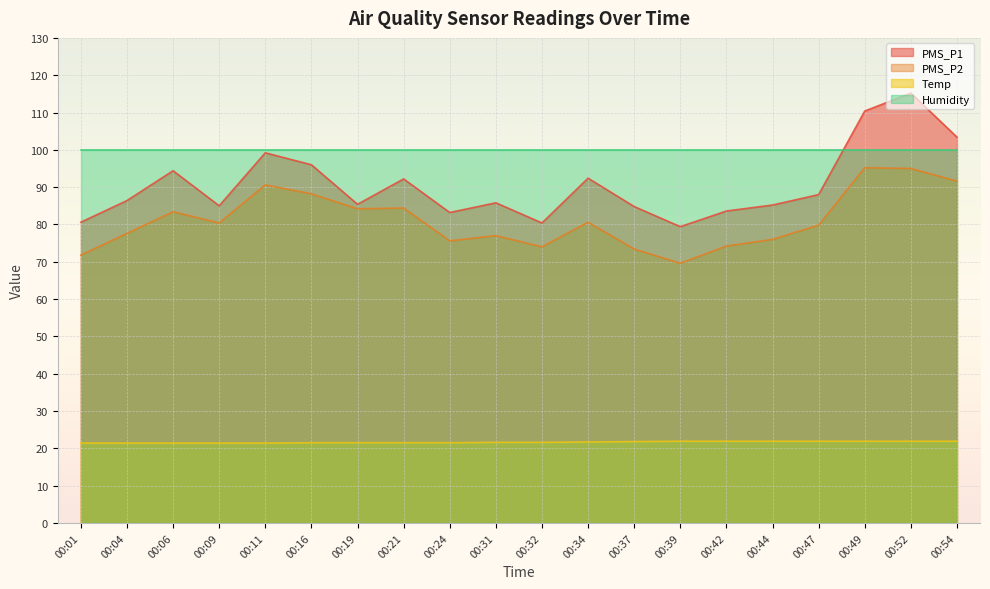

True or false: Temp and PMS_P2 cross at least once.

False